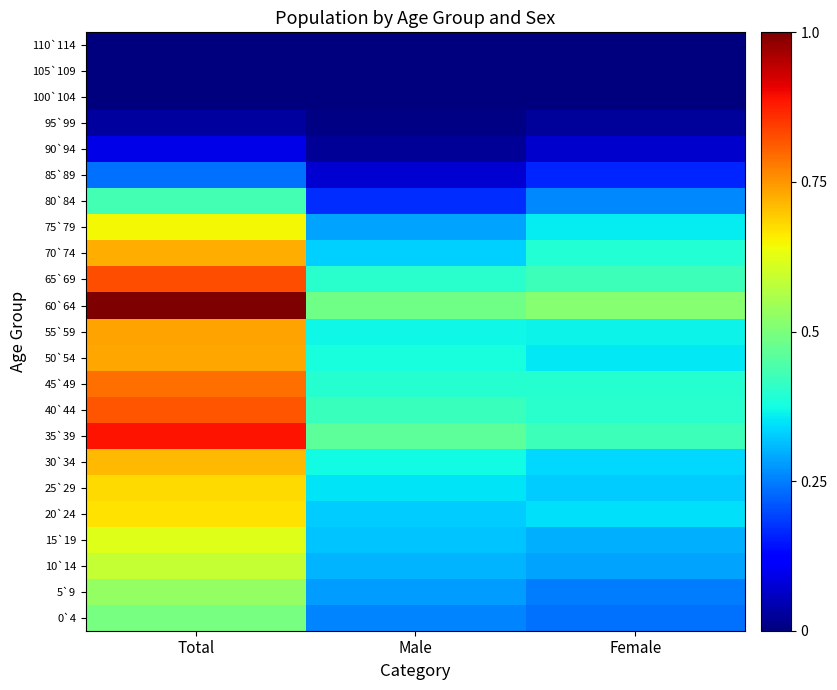

How many series are shown in this chart?

23